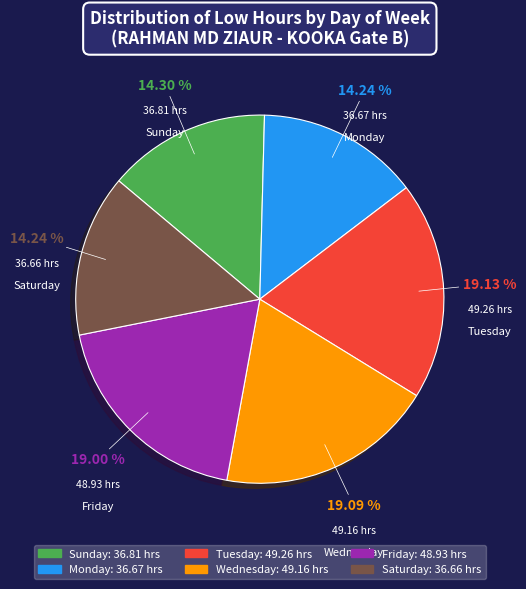

Is there any slice that represents more than half of the pie?

No